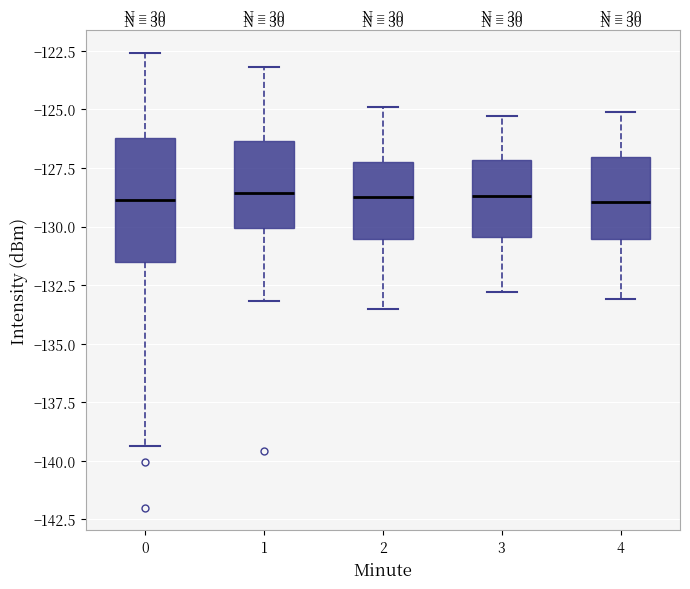

Where is the lower edge of the box at x = 3 on the y-axis? The values are not printed on the chart, so give them approximately, as read against the axis.

-130.5